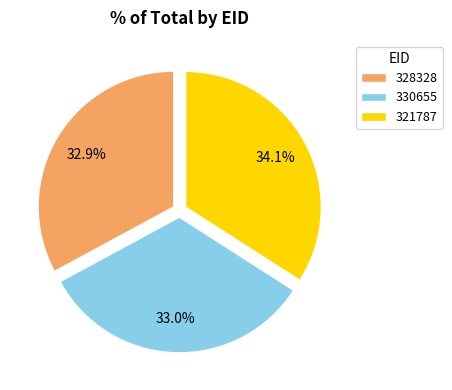

To the nearest percent, what portion does 330655 represent?

33%